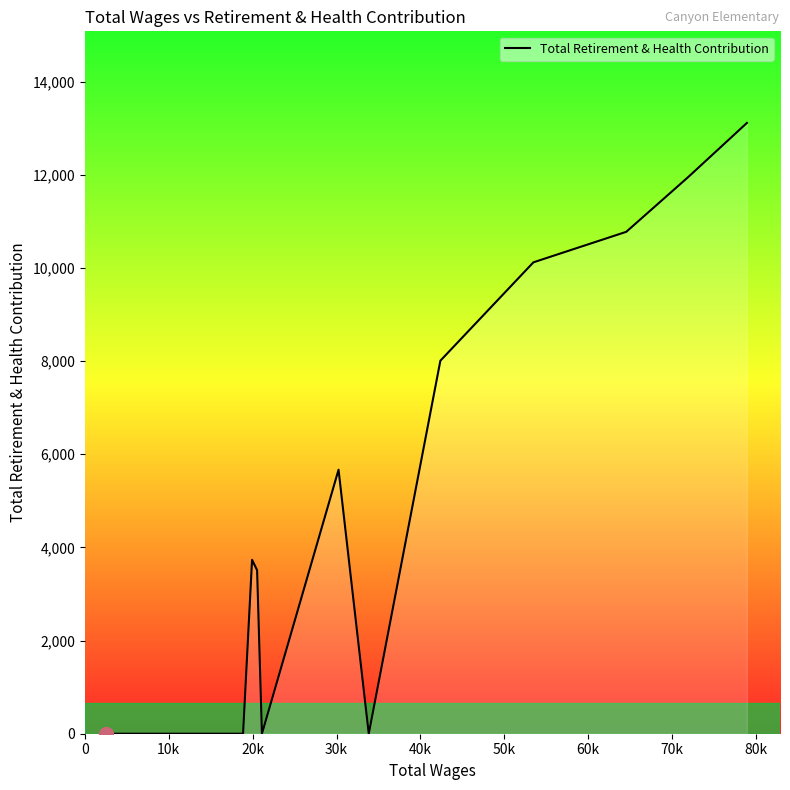

What is the maximum value shown in the chart?

13111